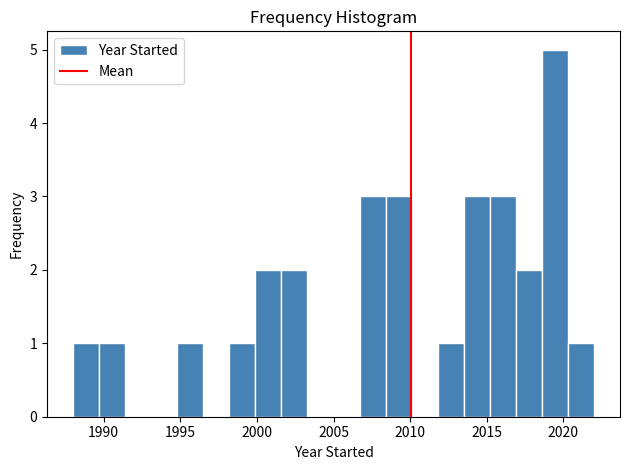

Around what value on the x-axis is the tallest bar? Give the approximate position of its centre, as read against the axis.

2019.5